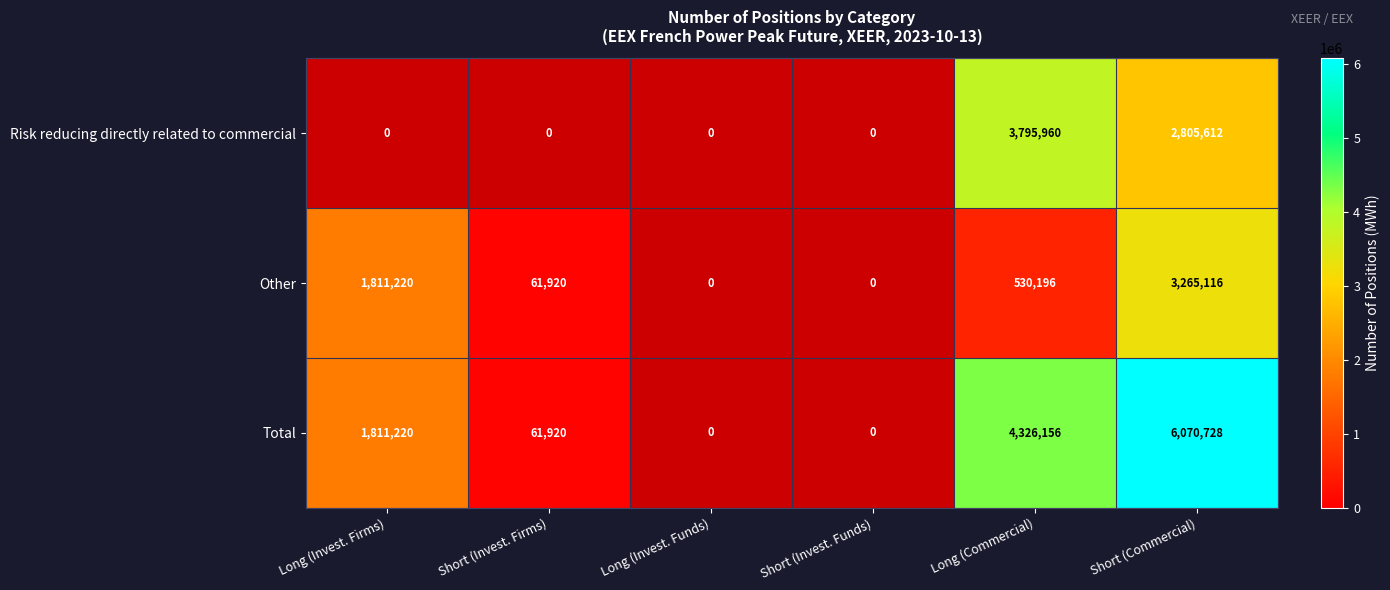

At Short (Commercial), list the series in order from smallest to largest.

Risk reducing directly related to commercial, Other, Total